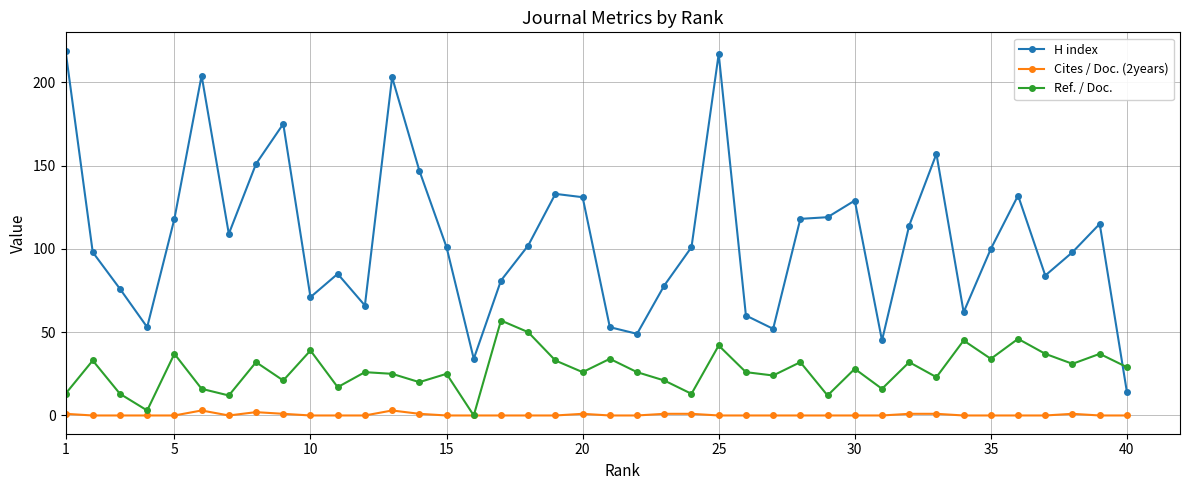

How many interior local valleys does the Ref. / Doc. series have?

14